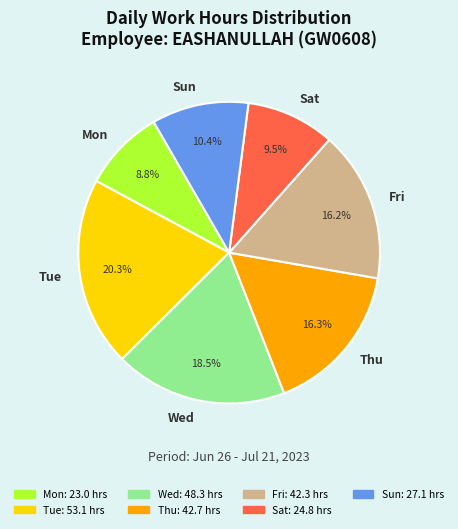

Do Wed and Thu together represent more than half of the pie?

No